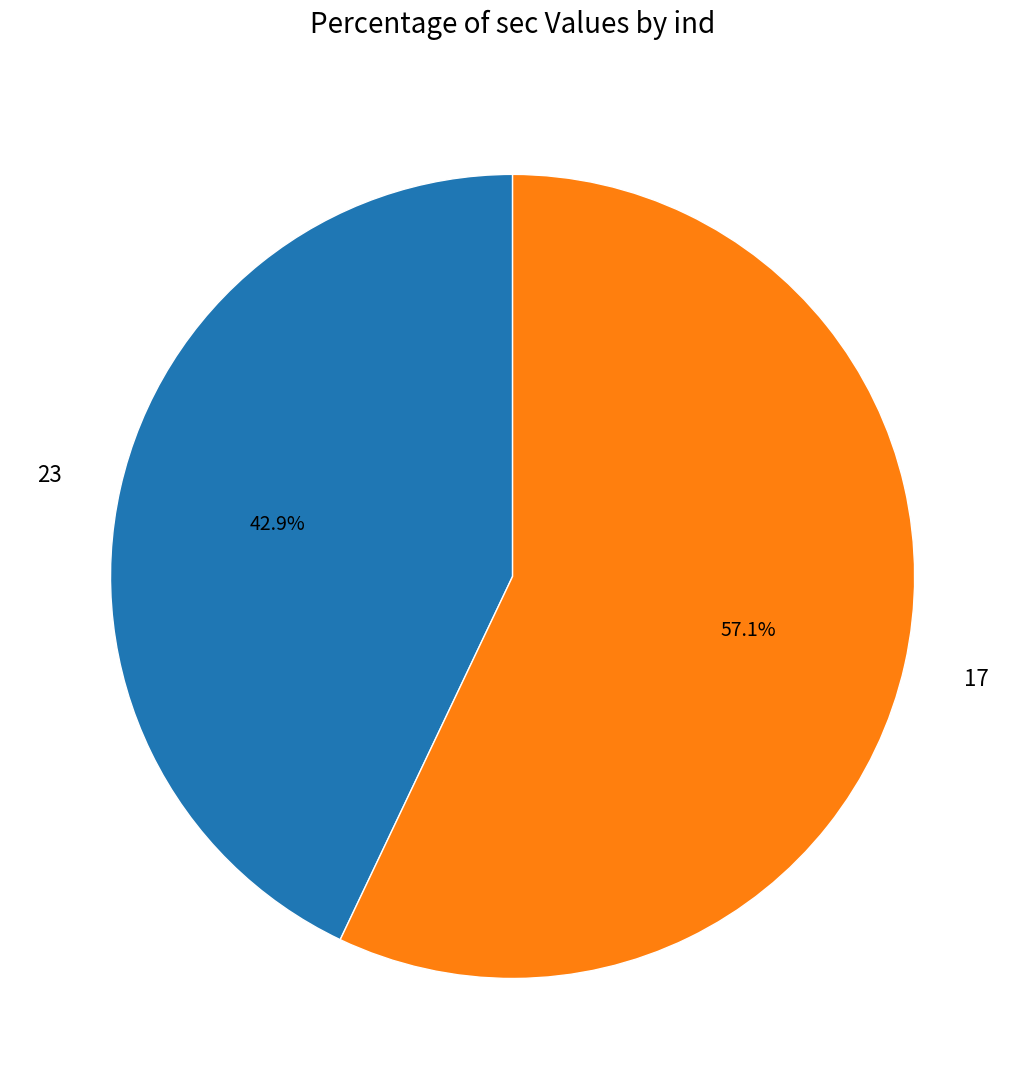

Between 17 and 23, which is larger?

17